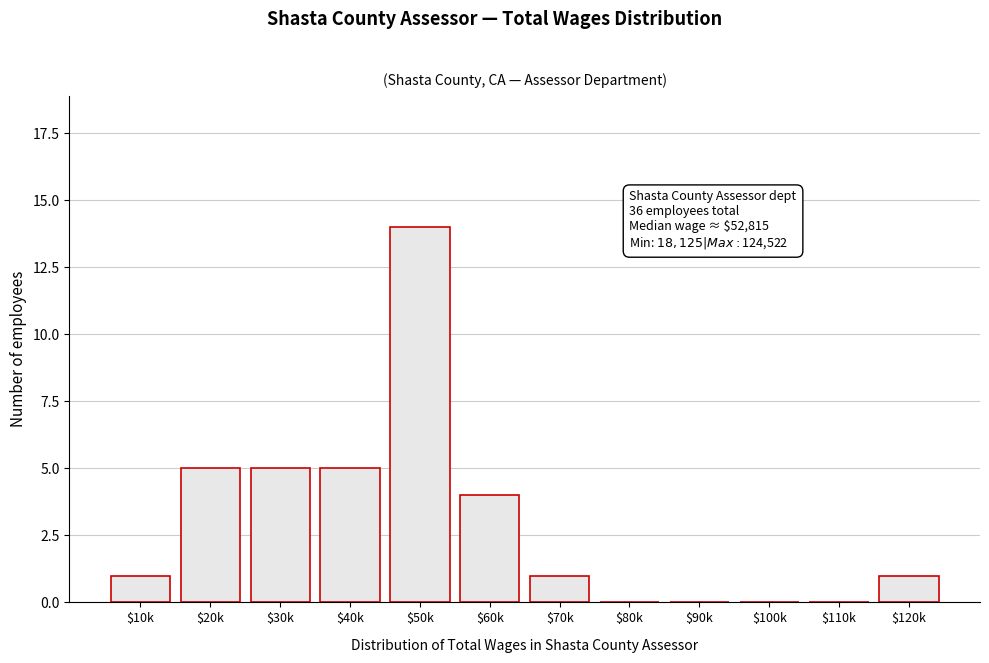

True or false: the data shows 2 at $70k.

False